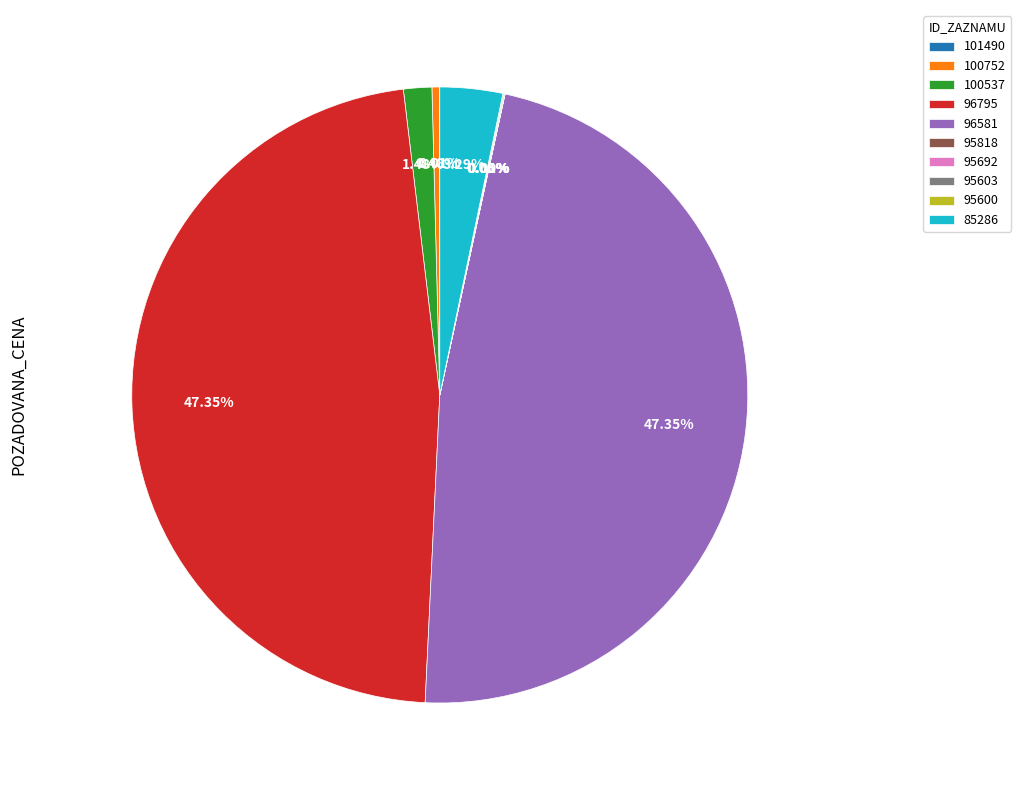

Does any single category account for the majority?

No